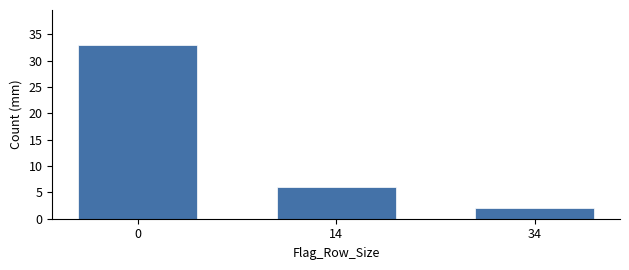

Reading left to right, transcribe all the data shown in this chart.

33	6	2